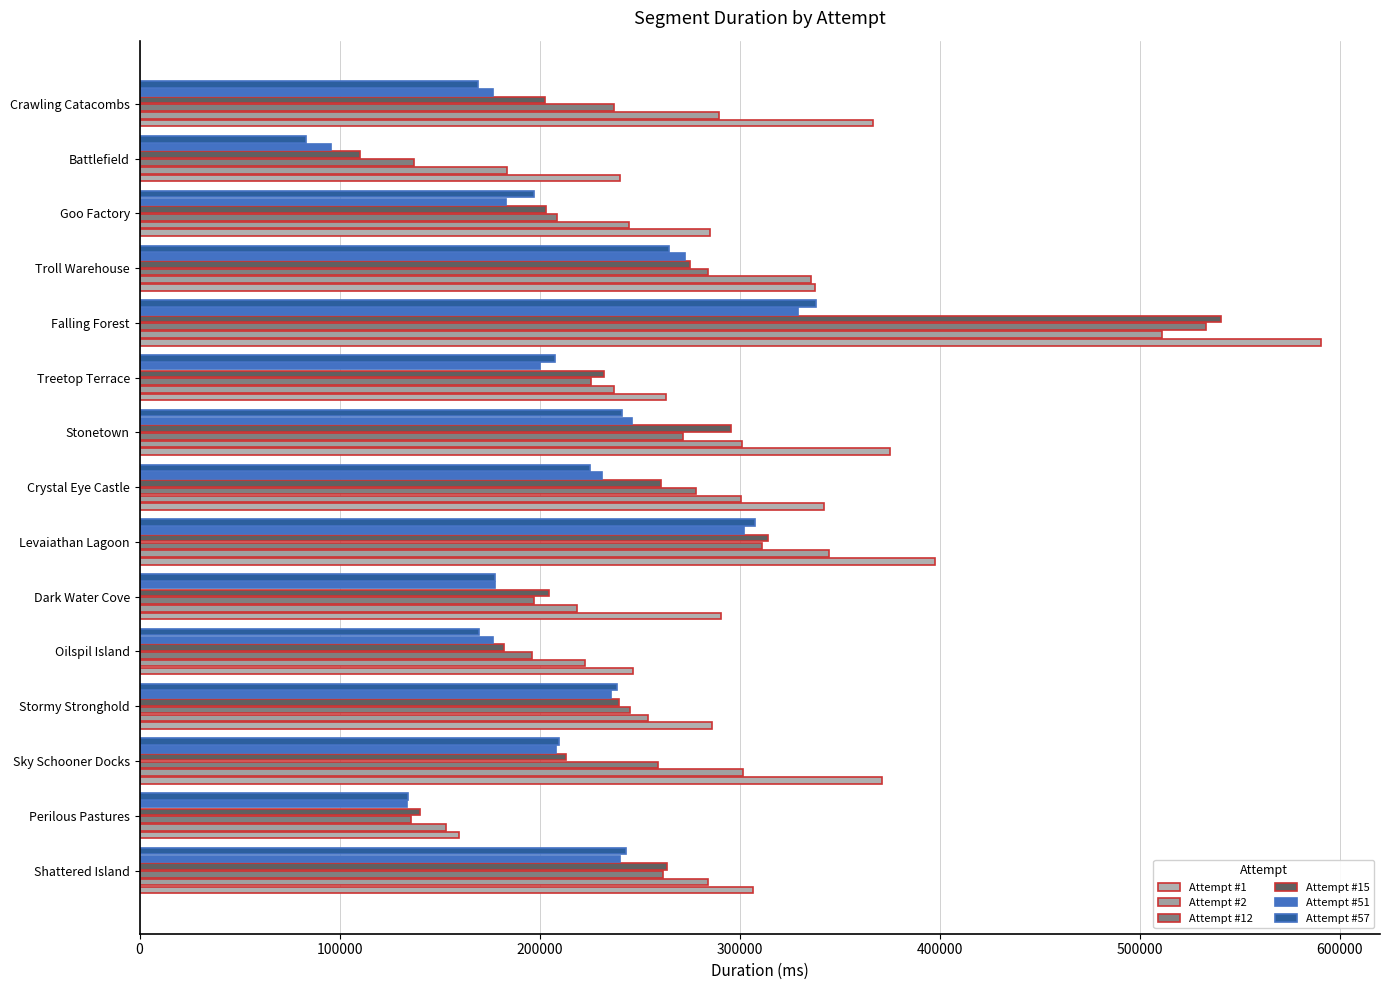

At which category is the sum across all series the highest?

Falling Forest